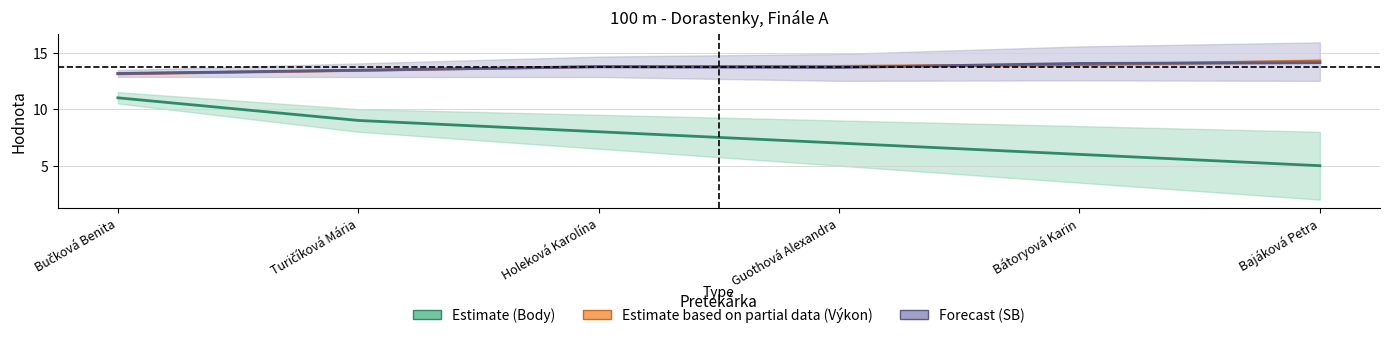

True or false: Estimate (Body) and Estimate based on partial data (Výkon) cross at least once.

False